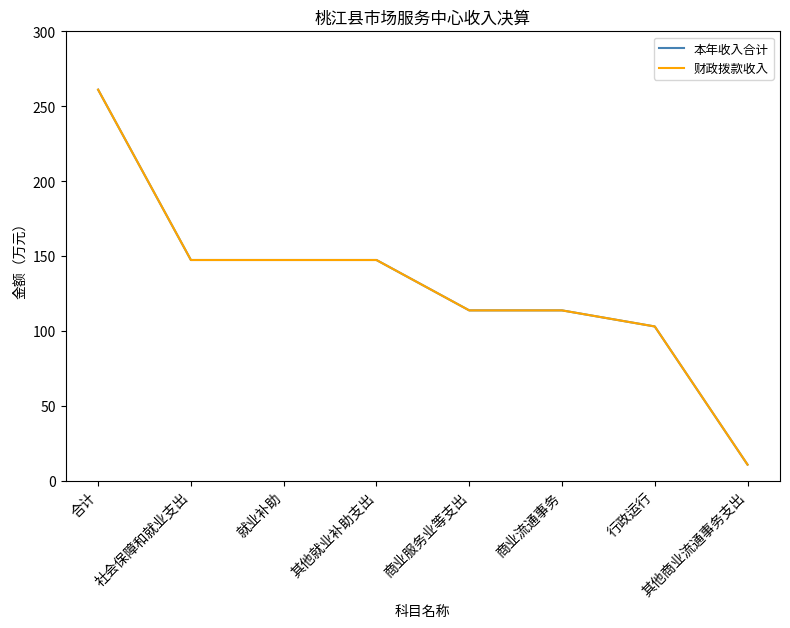

Does the chart have visible grid lines?

No